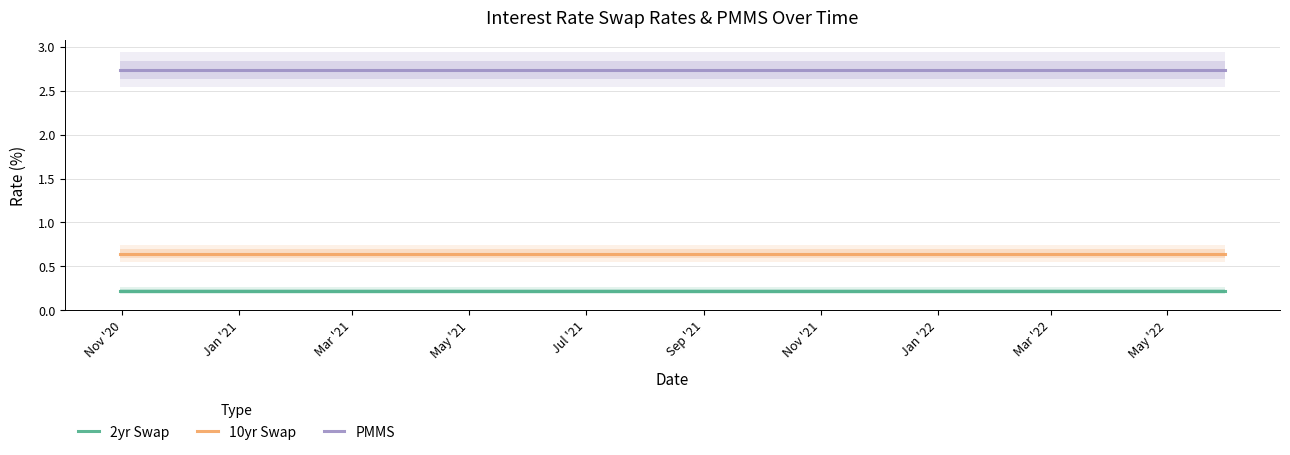

True or false: 10yr Swap and PMMS intersect in this chart.

False